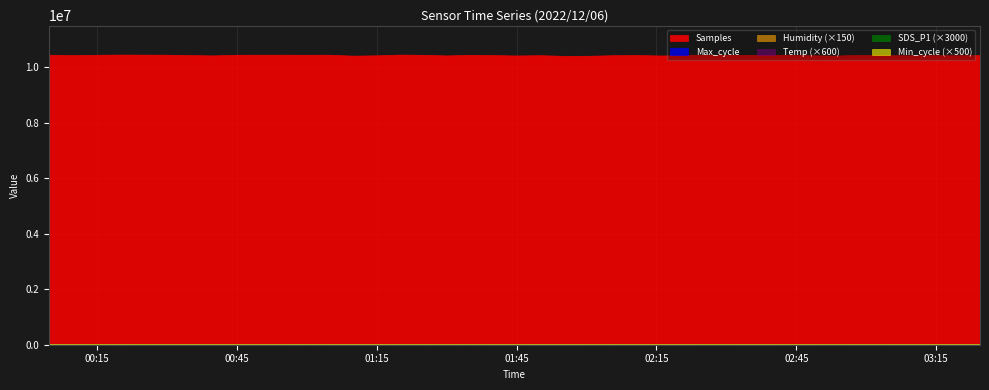

What is the maximum value shown in the chart?

10455589.0